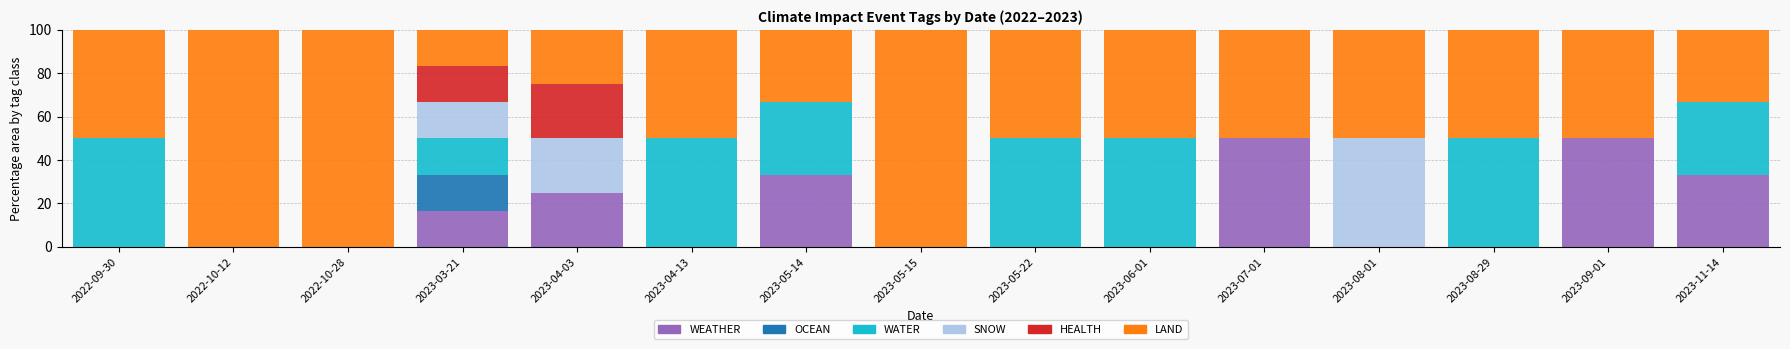

What is the total value across all series at 2023-03-21?

100.0